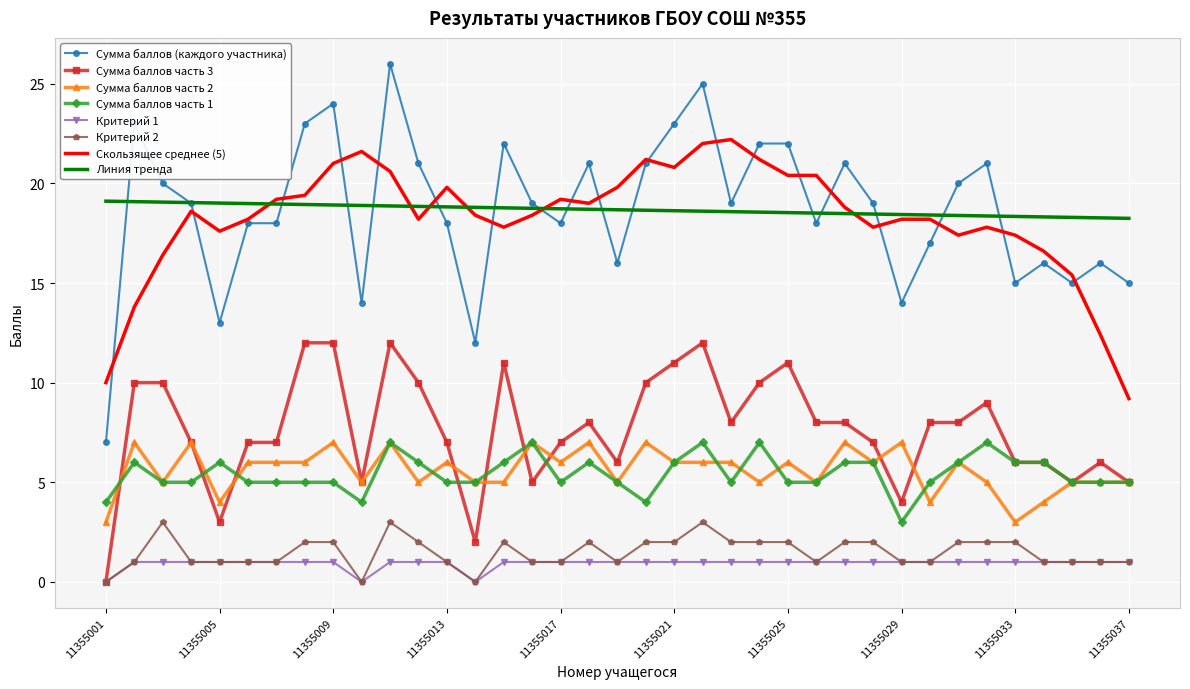

True or false: Линия тренда and Критерий 1 intersect in this chart.

False